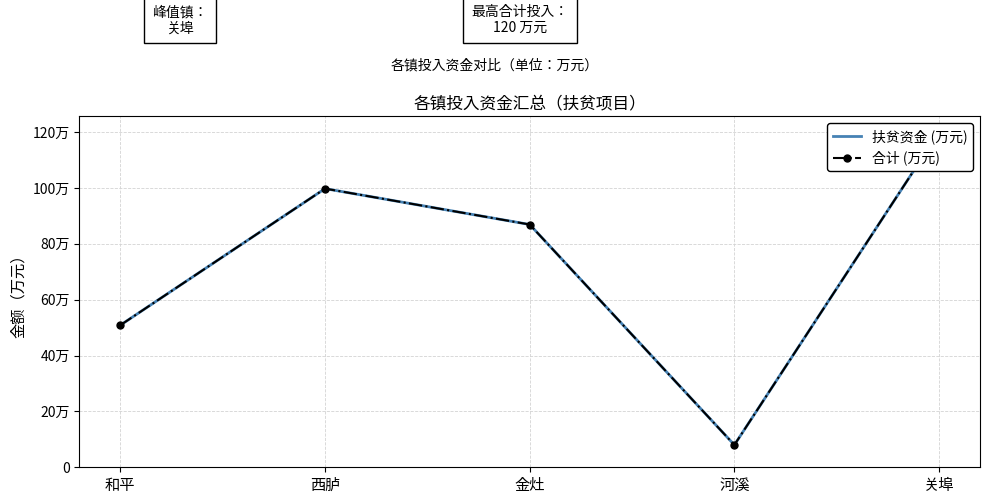

What are all the series names shown in the legend?

扶贫资金 (万元), 合计 (万元)